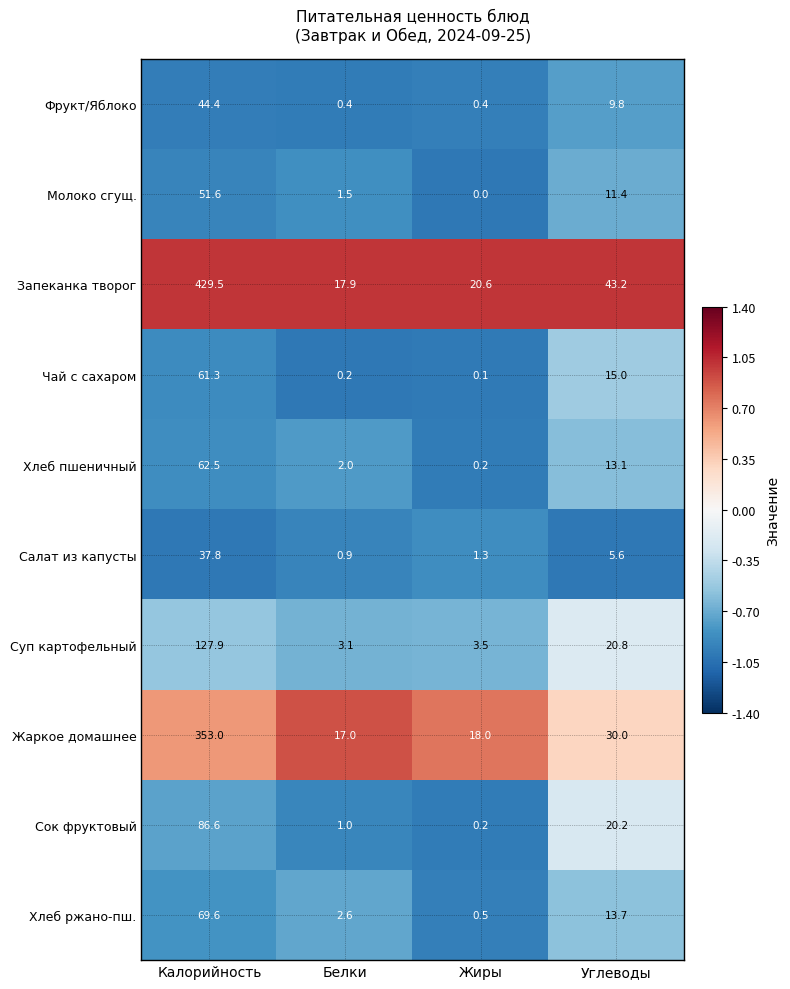

Is it true that Сок фруктовый equals 32.3 at Углеводы?

False